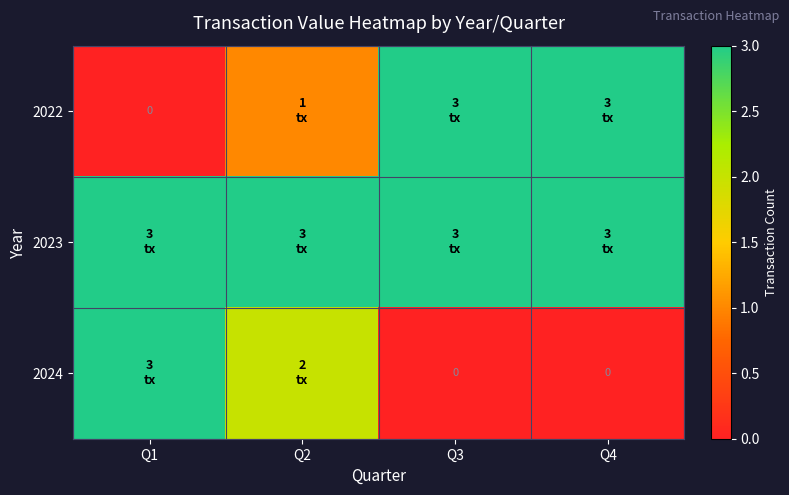

What is the sum of all 2023 values?

12